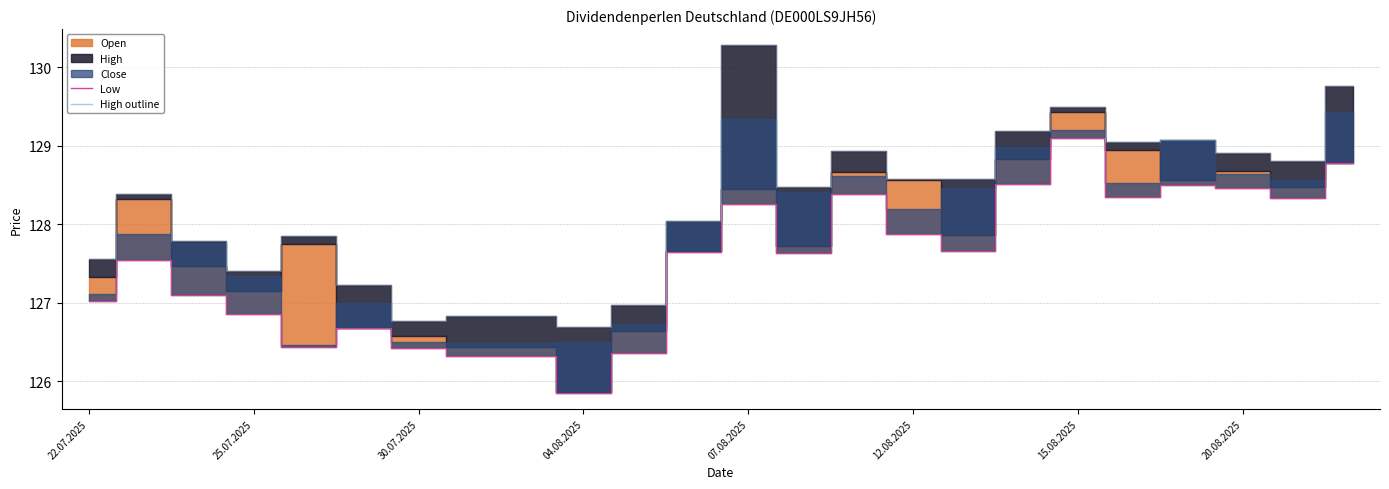

Reading left to right, transcribe all the data shown in this chart.

Low: 127.0	127.5	127.1	126.9	126.4	126.7	126.4	126.3	126.3	125.8	126.4	127.6	128.3	127.6	128.4	127.9	127.7	128.5	129.1	128.3	128.5	128.5	128.3	128.8
High outline: 127.6	128.4	127.8	127.4	127.9	127.2	126.8	126.8	126.8	126.7	127.0	128.0	130.3	128.5	128.9	128.6	128.6	129.2	129.5	129.1	129.1	128.9	128.8	129.8